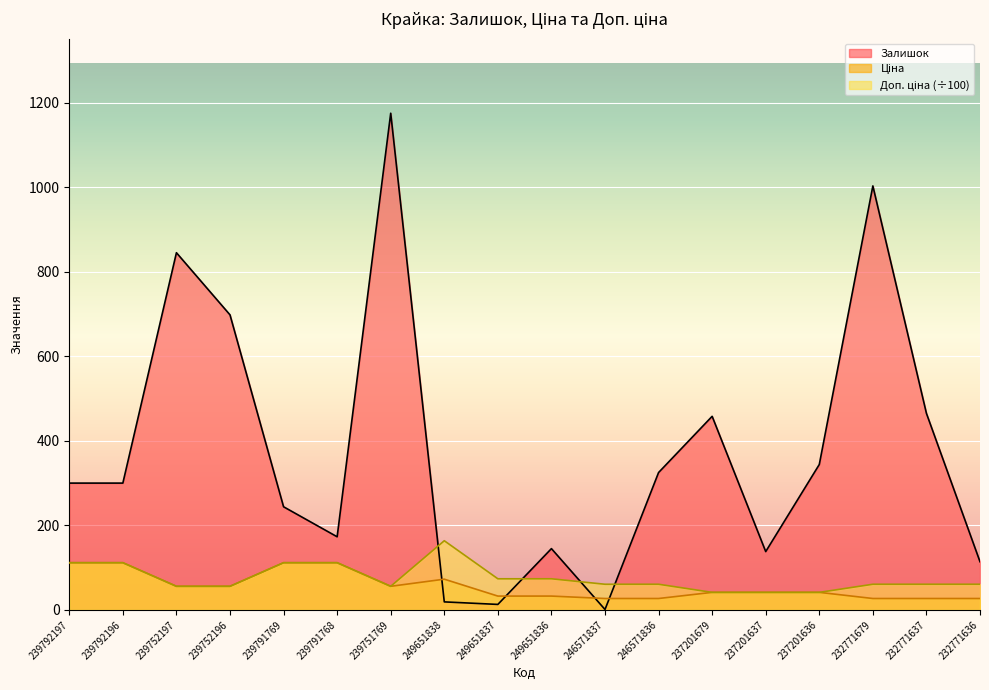

How many data points in Залишок are less than 300?

8